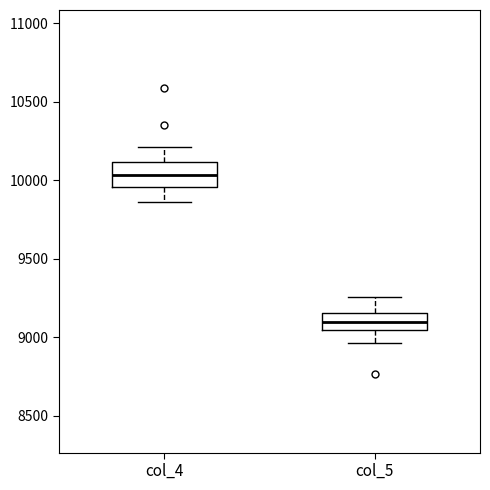

Which box's median line is the highest?

col_4